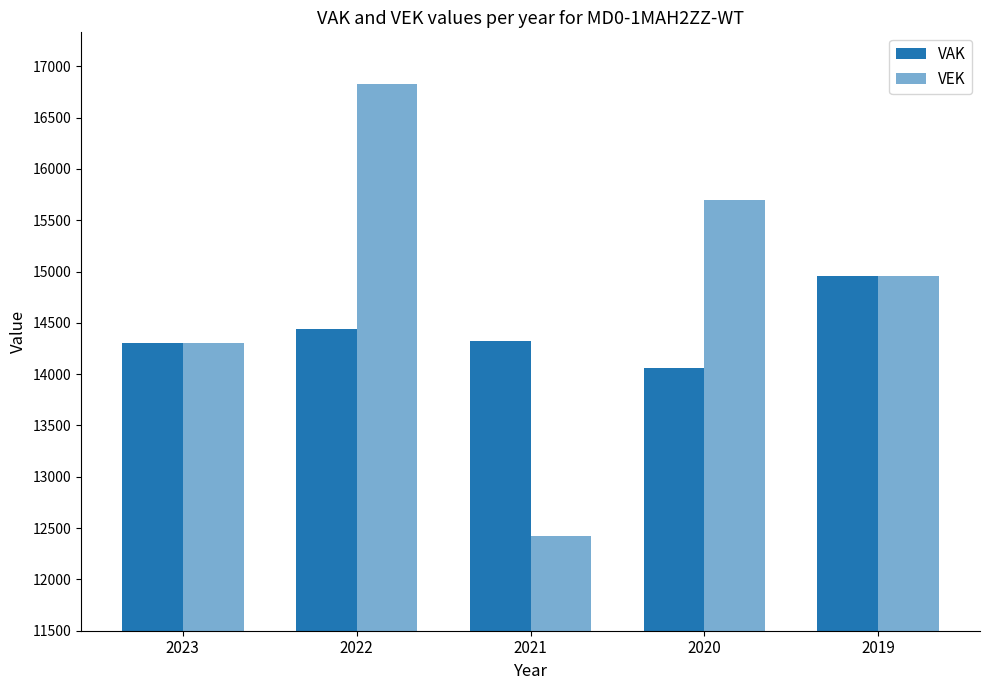

Reading left to right, extract all data points from this chart.

VAK: 14302	14443	14320	14061	14952
VEK: 14302	16831	12420	15699	14952